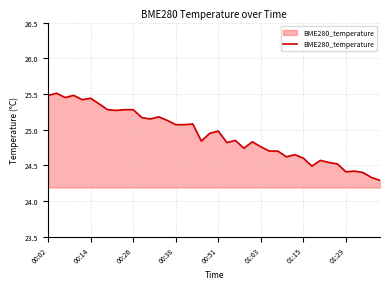

What is the difference between the maximum and minimum values?

1.2